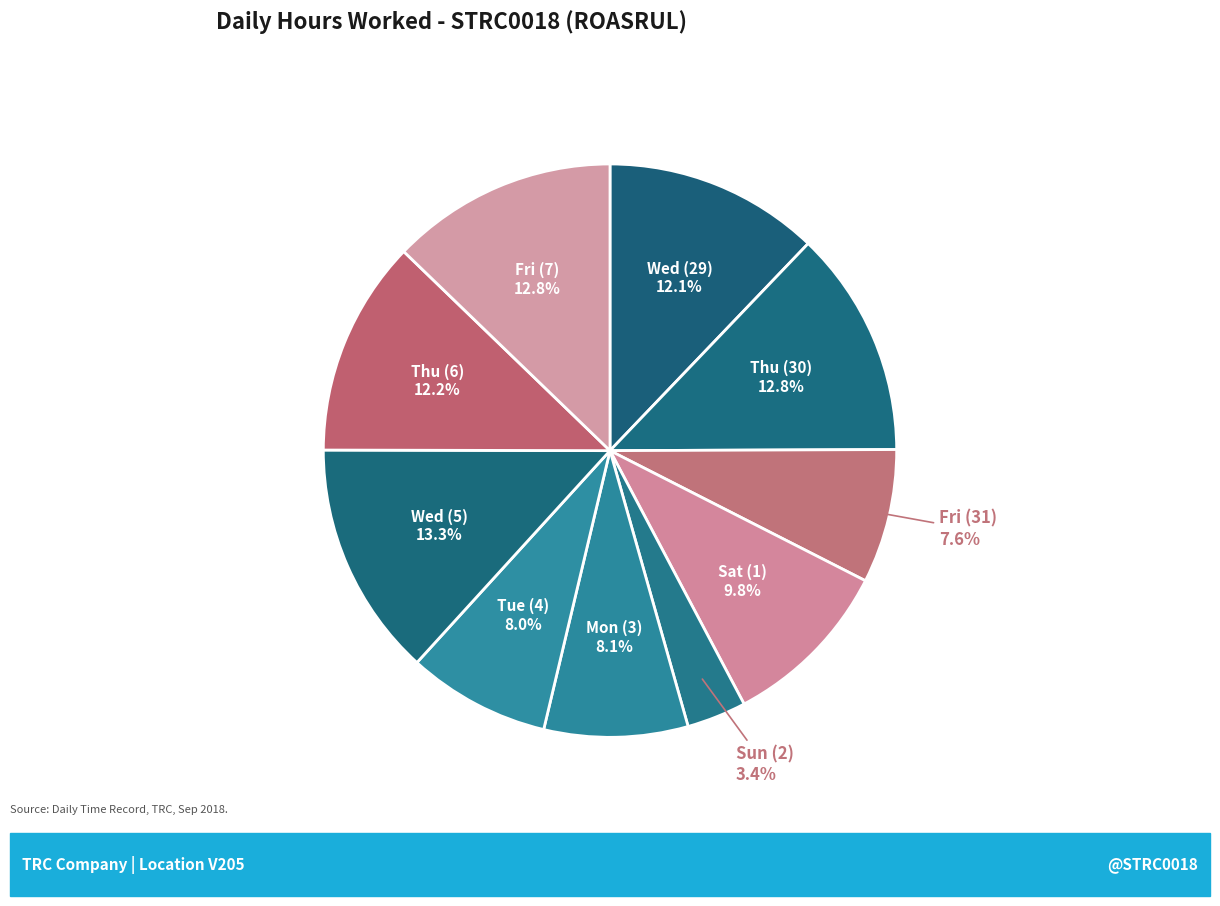

How many slices are in this pie chart?

10